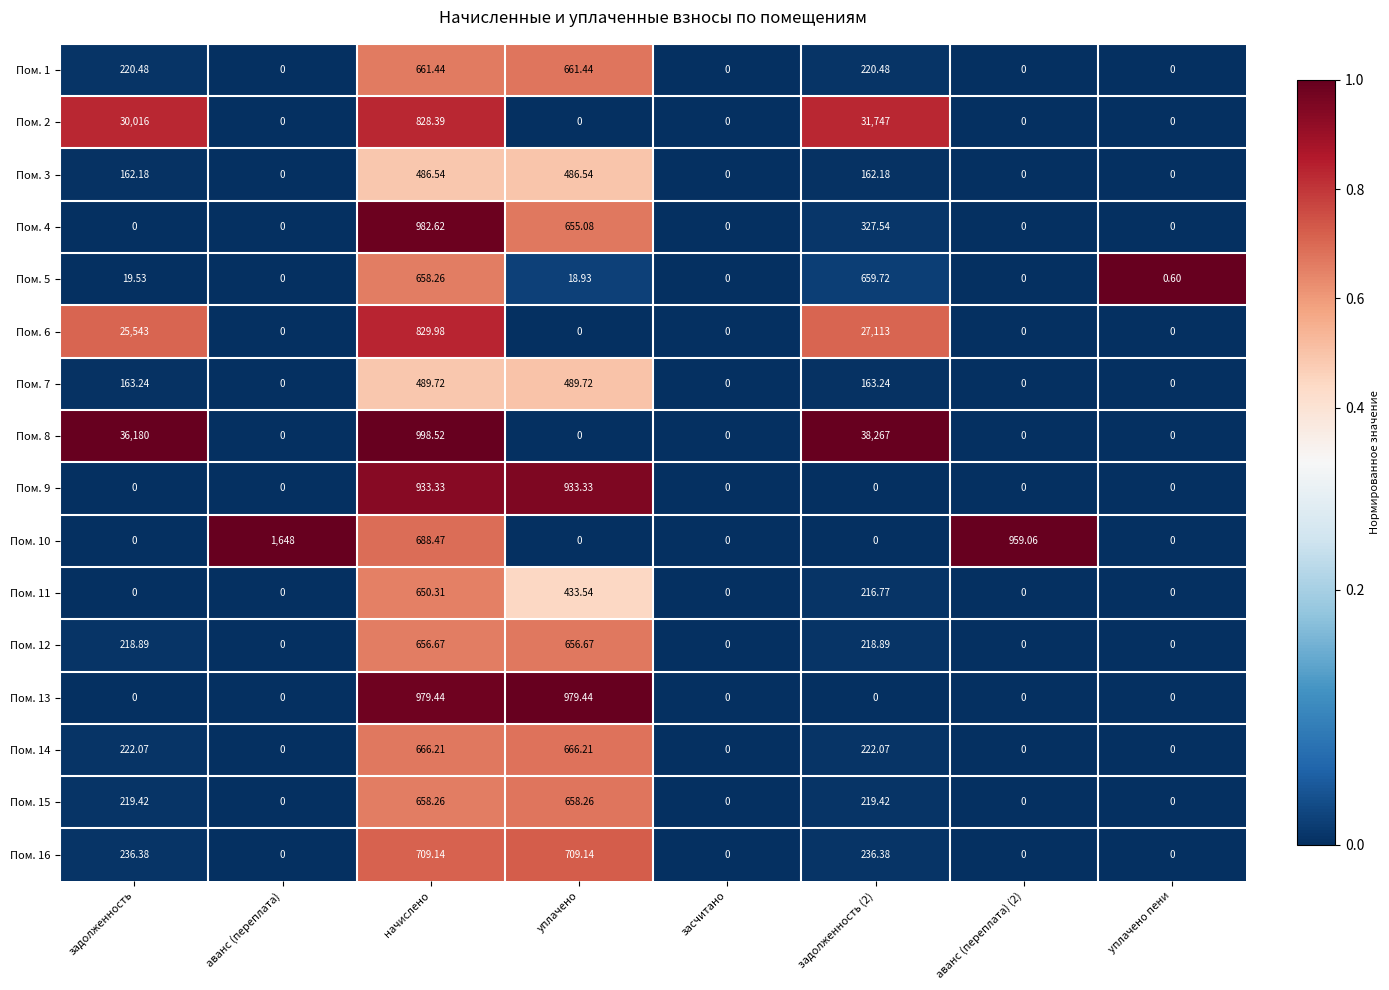

Where is Пом. 5 nearest to the value 329?

задолженность